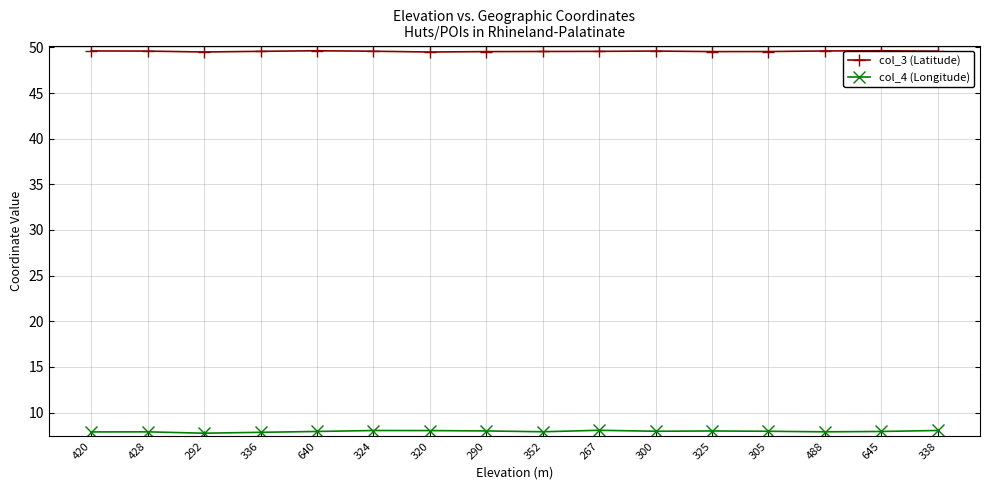

Rank the series by their average value, from highest to lowest.

col_3 (Latitude), col_4 (Longitude)